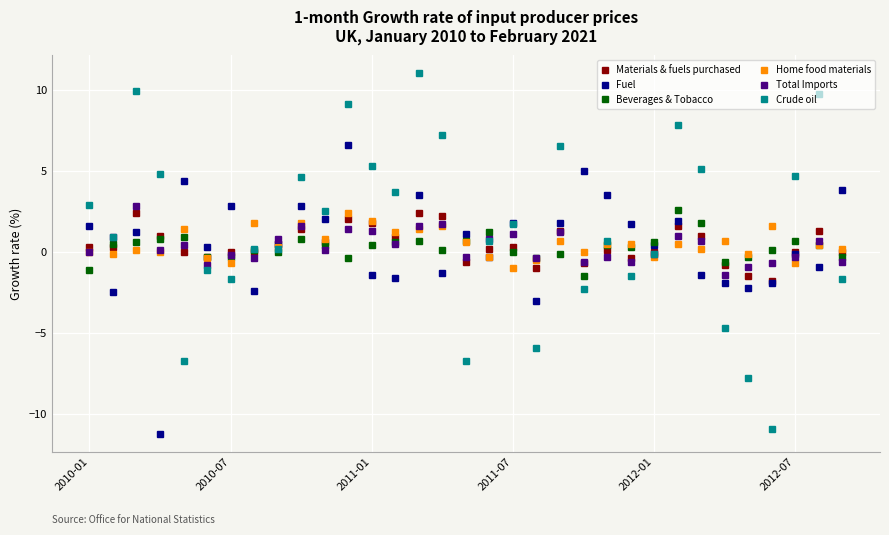

True or false: Home food materials has more than 1 points higher than both neighbors.

True